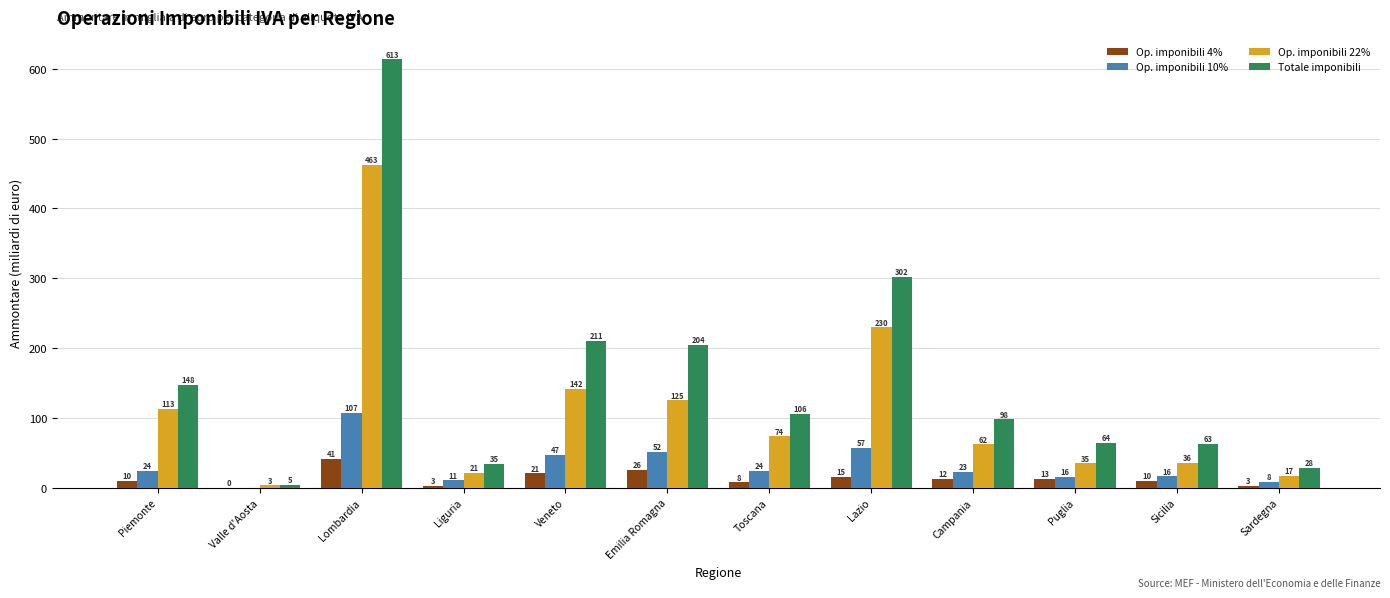

Which series has the largest total across all categories?

Totale imponibili